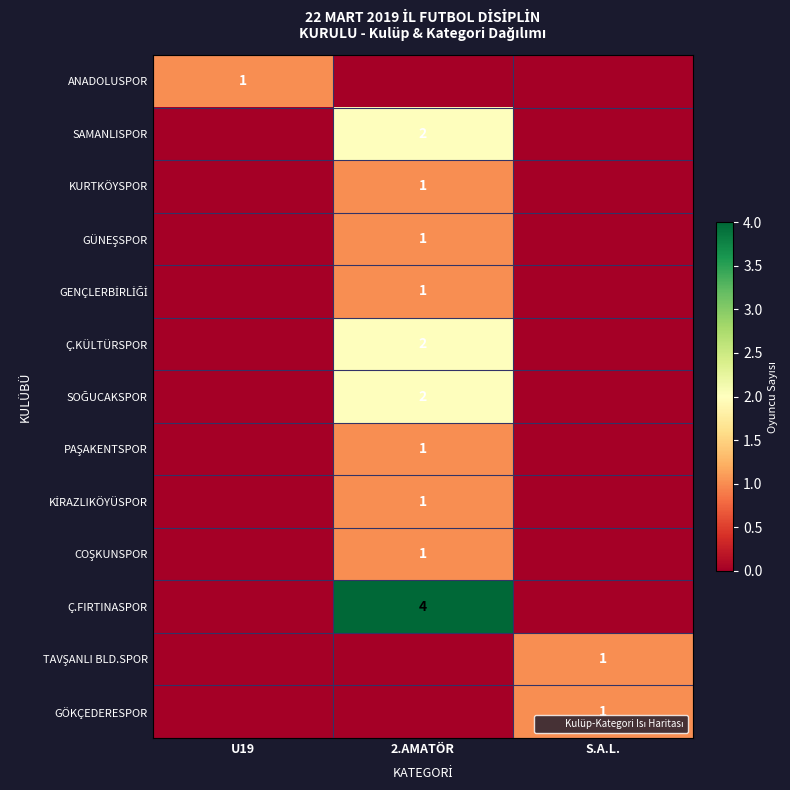

At which label does COŞKUNSPOR reach its peak?

2.AMATÖR